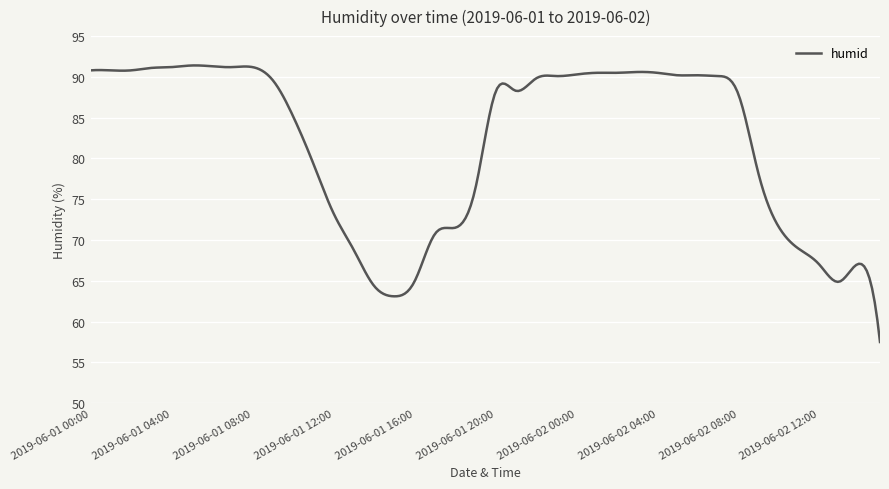

What is the maximum value shown in the chart?

91.4